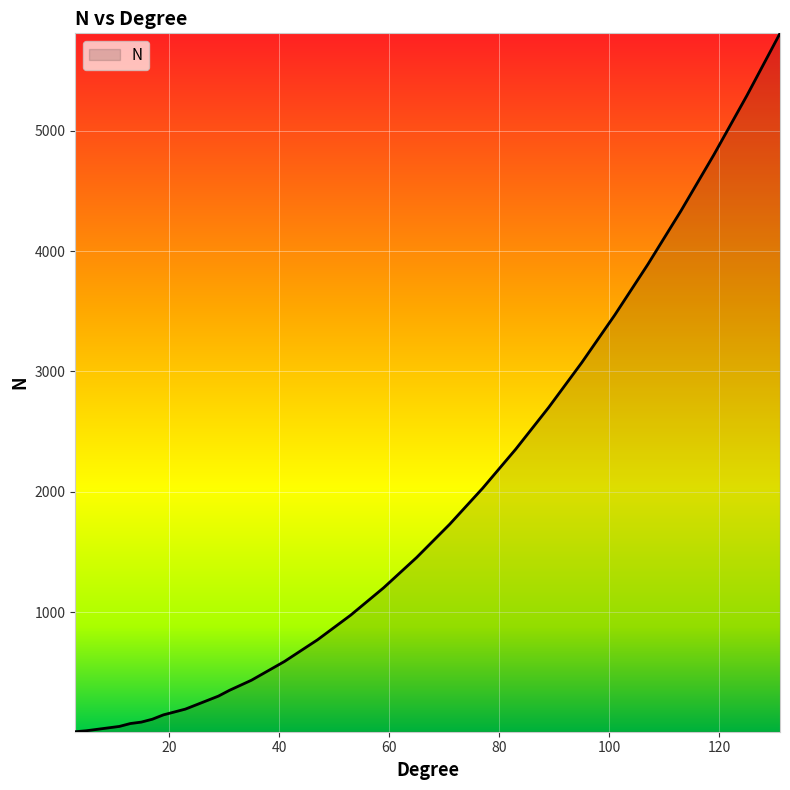

What is the maximum value shown in the chart?

5810